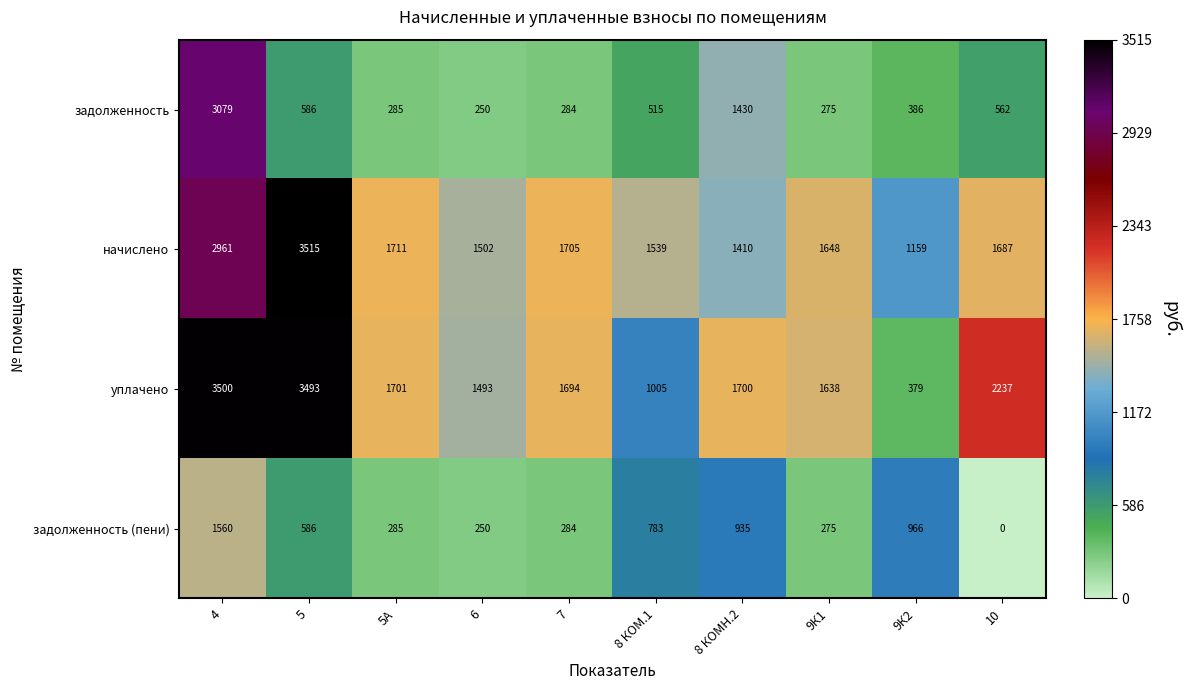

Which series has the largest range (max minus min)?

уплачено